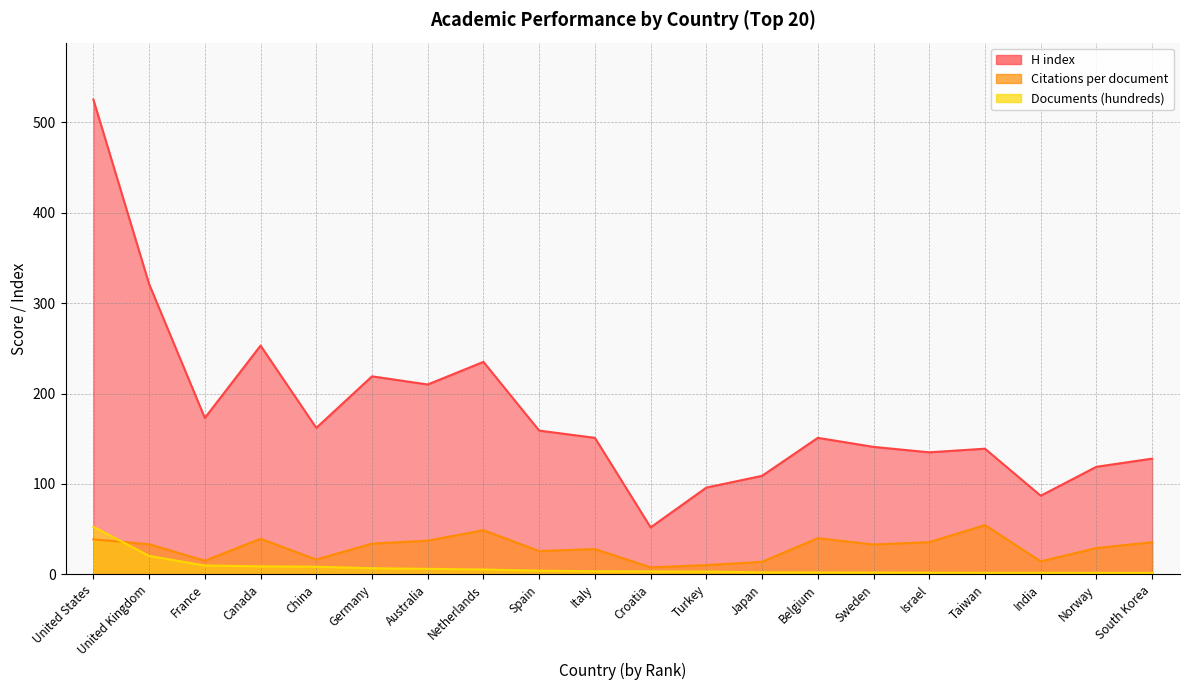

How many lines are shown in the chart?

3